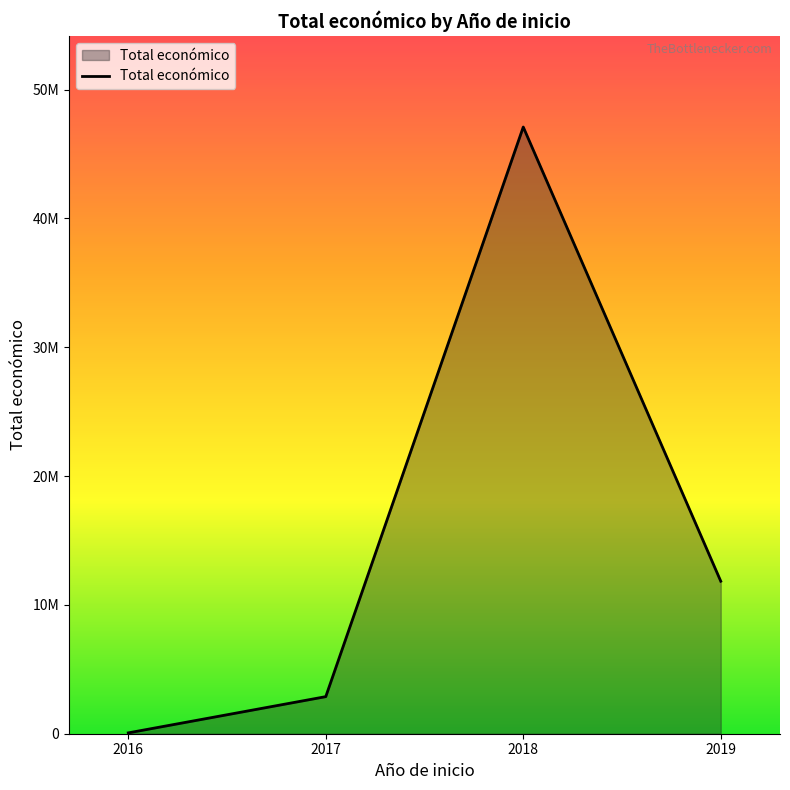

Does the chart display data point markers on the line(s)?

No